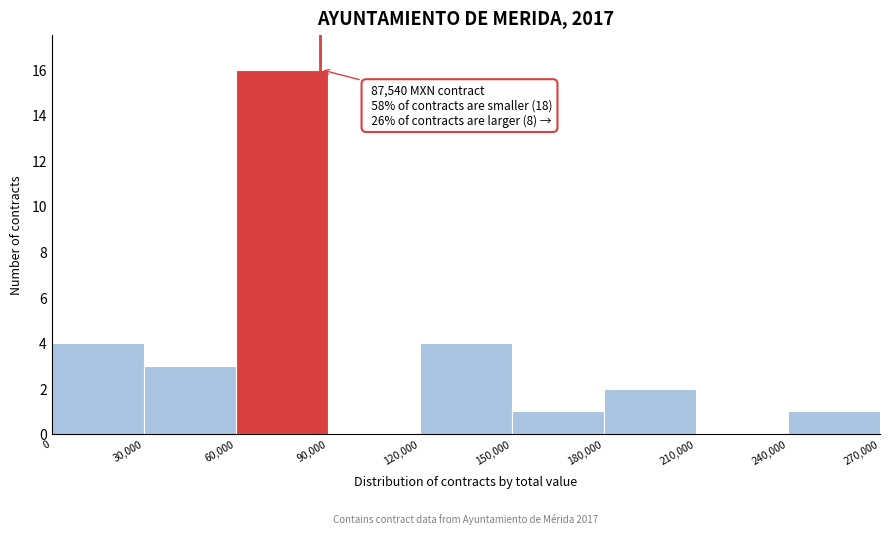

Over which range of the x-axis is the bar tallest?

60,000 to 90,000